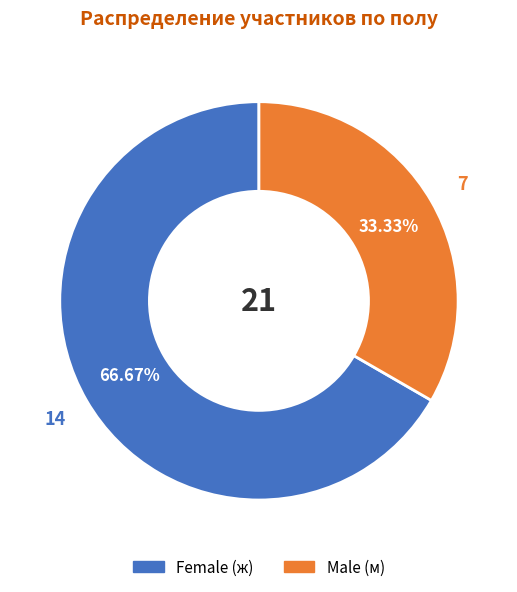

Does any single category account for the majority?

Yes